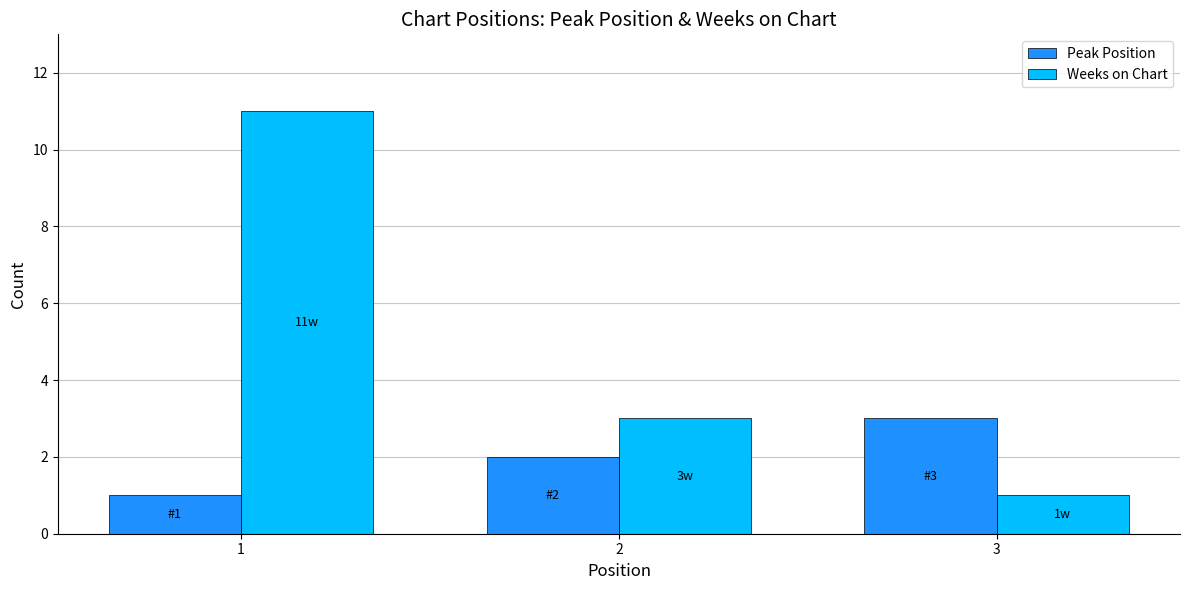

How many Weeks on Chart values are between 1 and 11?

3